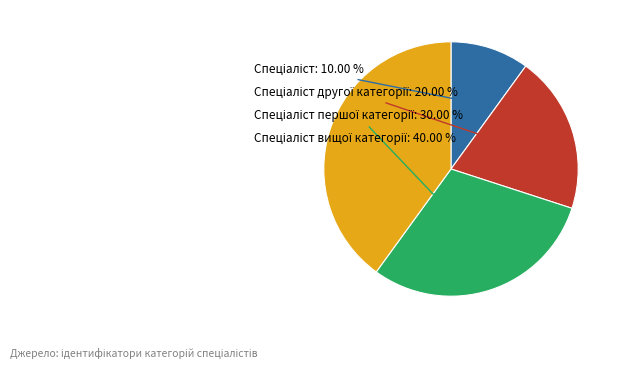

Does any single category account for the majority?

No